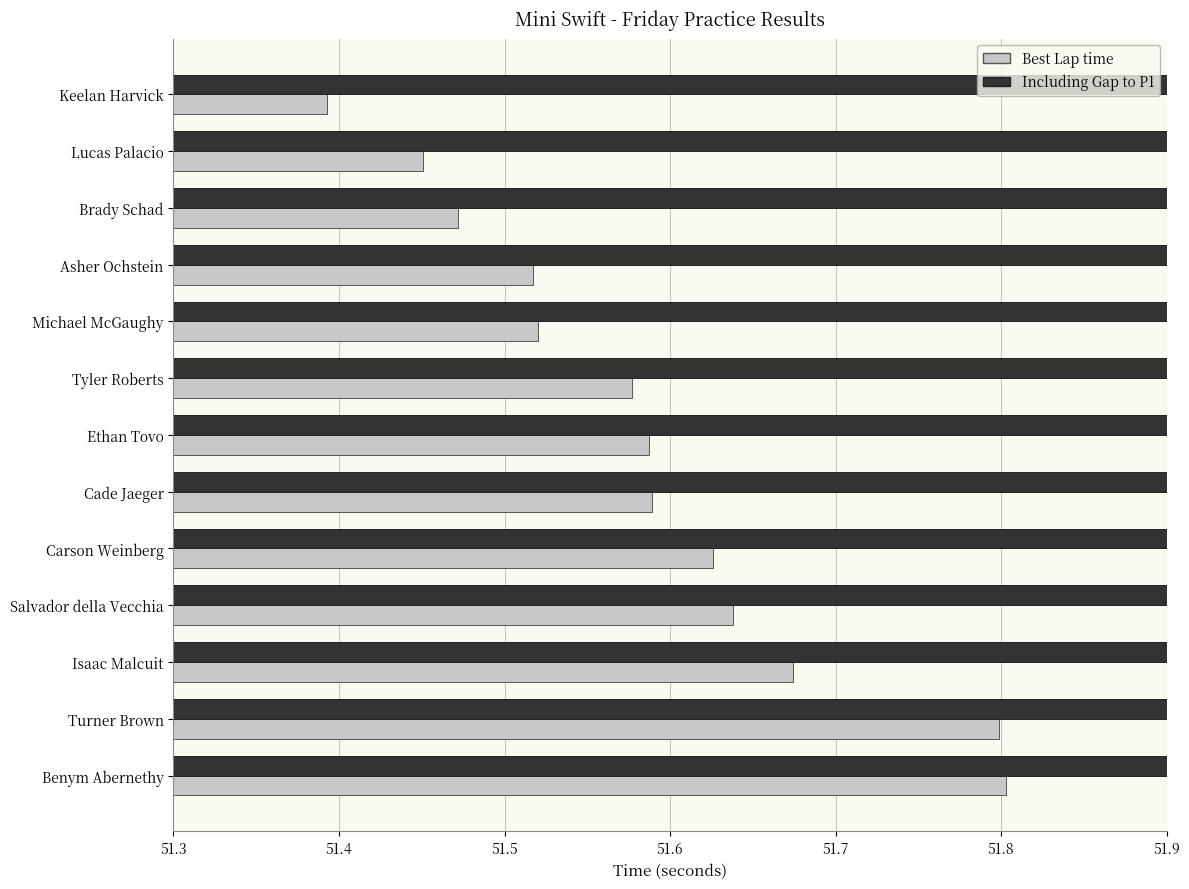

What is the difference between the maximum and minimum values in the Including Gap to P1 series?

0.8